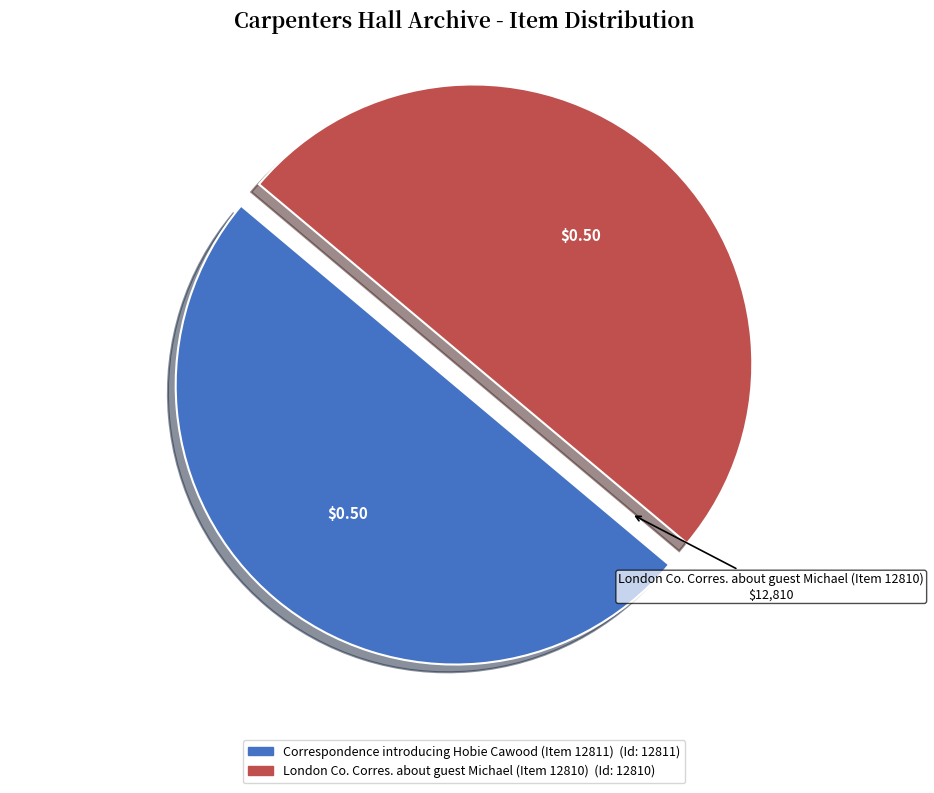

True or false: London Co. Corres. about guest Michael (Item 12810) accounts for 50% of the total.

True